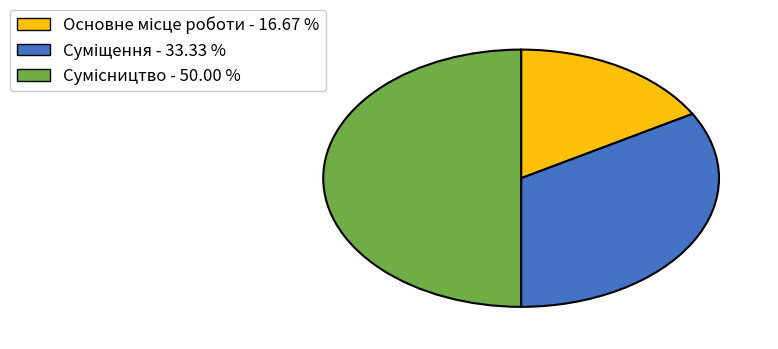

The Основне місце роботи slice represents 17% of the pie. True or false?

True